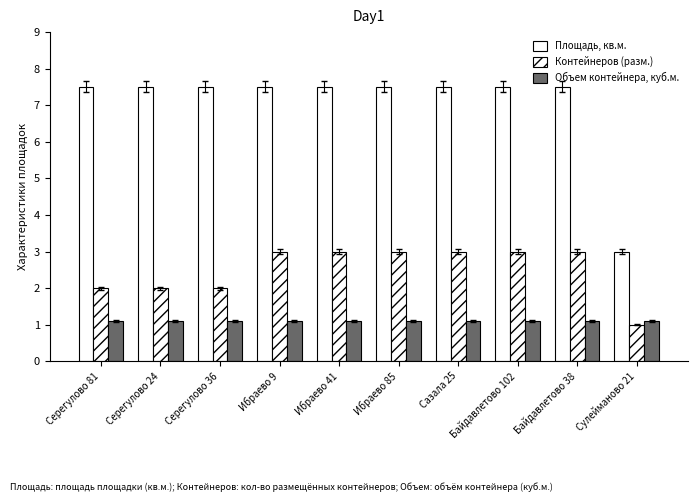

What position from the right is Серегулово 81?

10